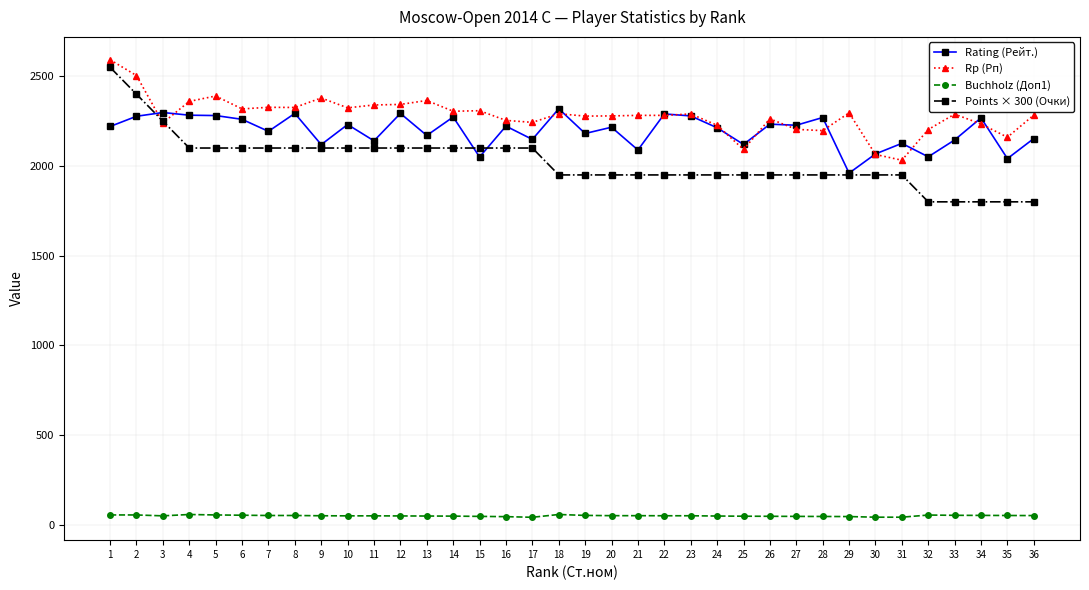

Which series has the widest spread of values?

Points × 300 (Очки)